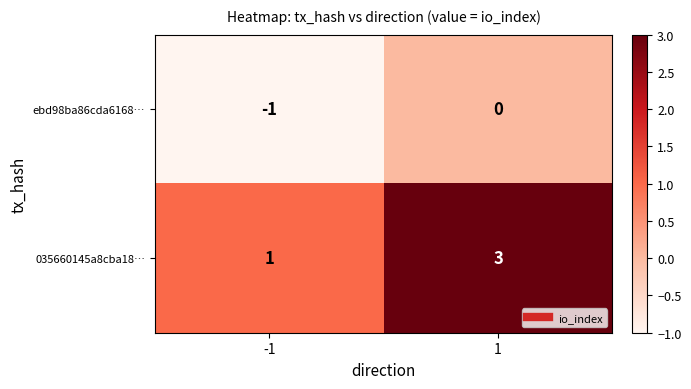

The ebd98ba86cda6168… series shows -1 at 1. True or false?

False